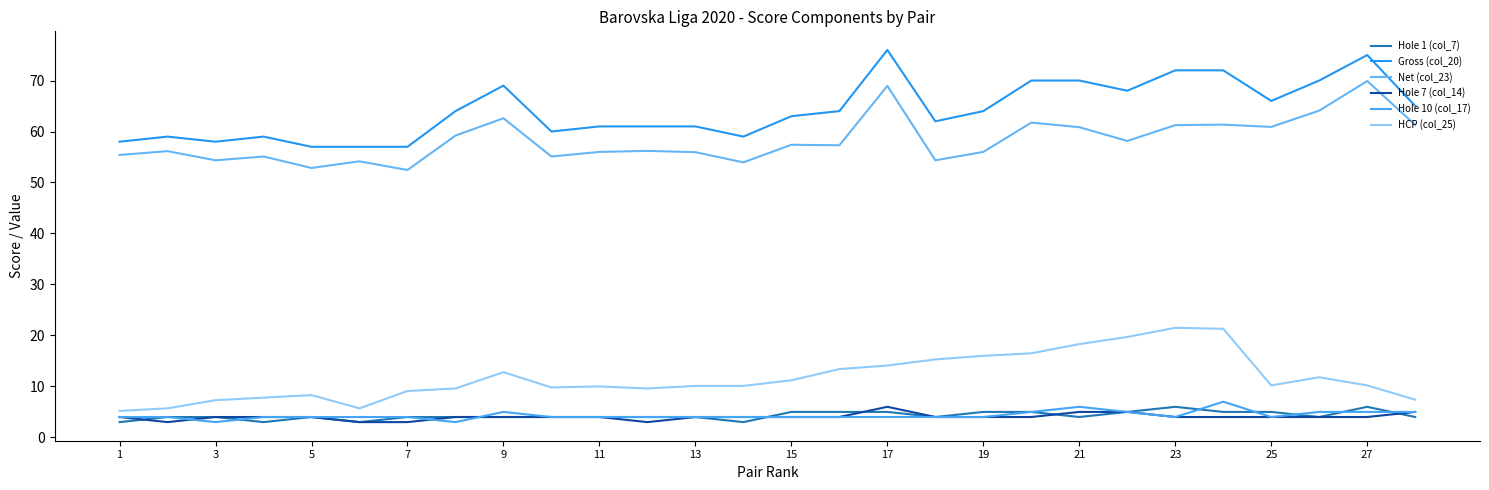

What is the value of the Hole 10 (col_17) point at the 27th from the left?

5.0